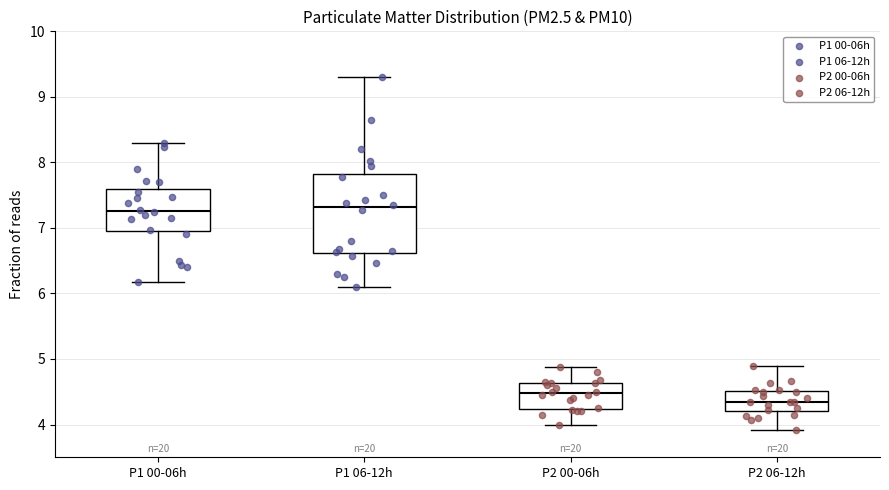

Reading left to right, read every box against the y-axis: the position of its median line, the range the box covers, and the ends of its whiskers. The values are not printed on the chart, so give them approximately, as read against the axis.

P1 00-06h: median 7.3, box 7.0 to 7.6, whiskers 6.2 to 8.3
P1 06-12h: median 7.3, box 6.6 to 7.8, whiskers 6.1 to 9.3
P2 00-06h: median 4.5, box 4.2 to 4.6, whiskers 4.0 to 4.9
P2 06-12h: median 4.4, box 4.2 to 4.5, whiskers 3.9 to 4.9